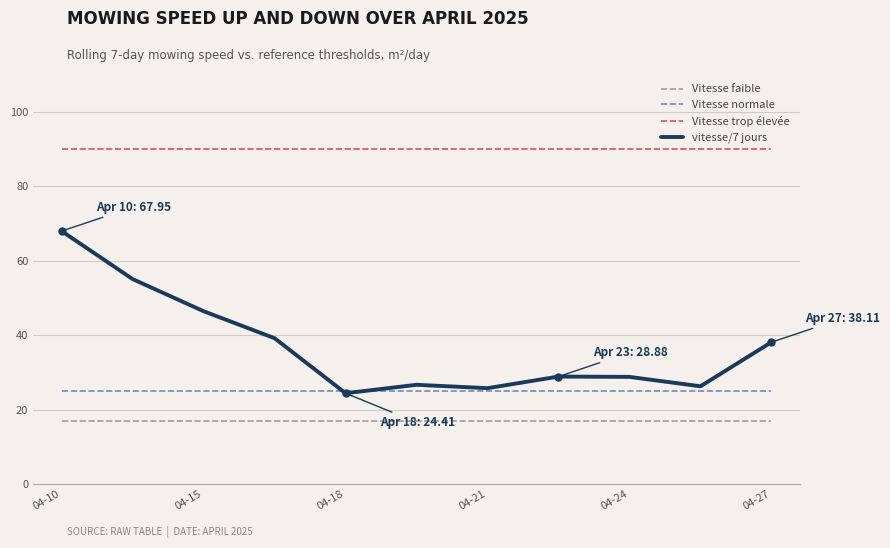

Rank the series by their maximum value, from lowest to highest.

Vitesse faible, Vitesse normale, vitesse/7 jours, Vitesse trop élevée